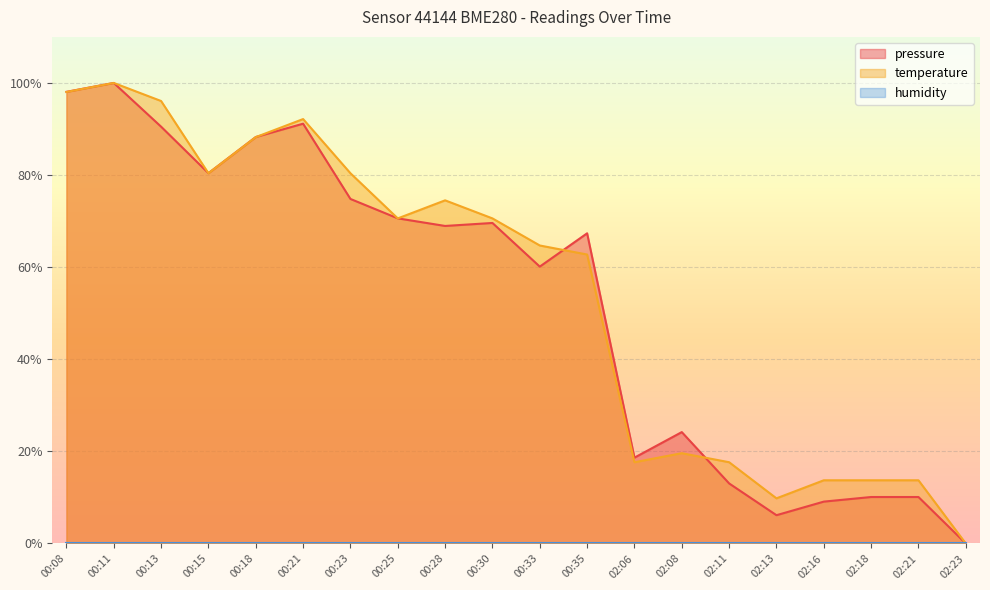

At how many categories does at least one series exceed 0?

19